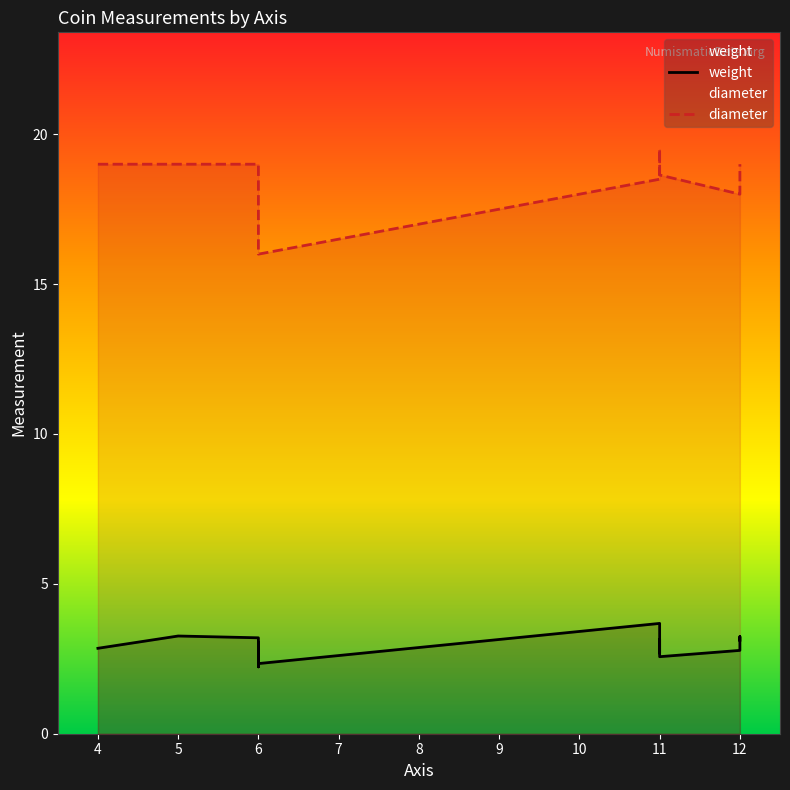

Reading right to left, list all the values displayed in this chart.

weight: 3.1	3.2	2.8	2.6	3.1	2.7	3.7	2.3	3.1	2.2	3.2	3.3	2.9
diameter: 19.0	18.0	18.0	18.6	19.5	18.5	18.5	16.0	18.5	19.0	19.0	19.0	19.0